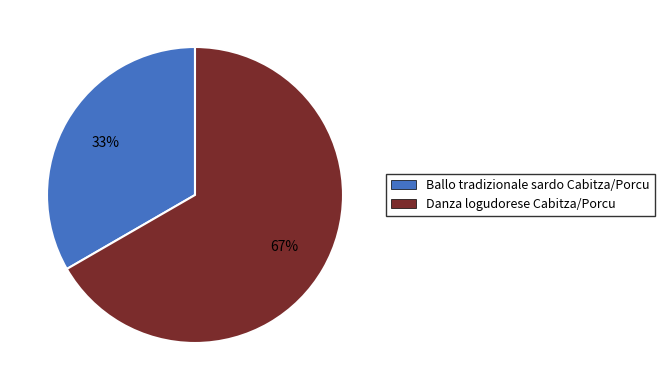

Which category accounts for the majority?

Danza logudorese Cabitza/Porcu